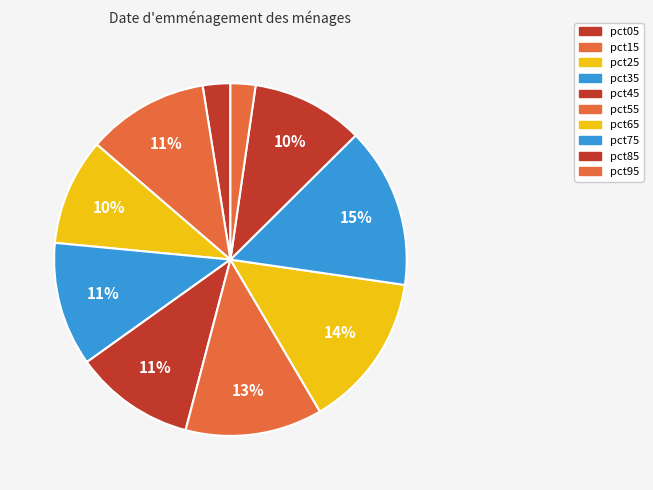

To the nearest percent, what is the average slice percentage?

10%